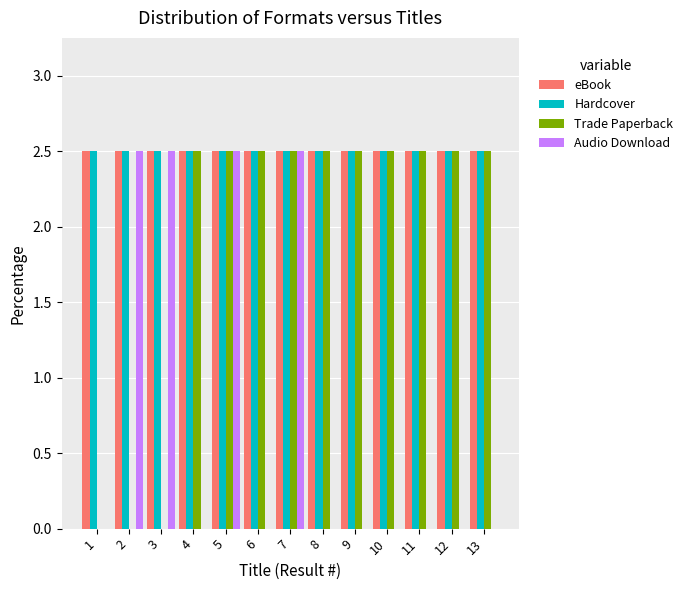

The Hardcover series shows 0.8 at 11. True or false?

False